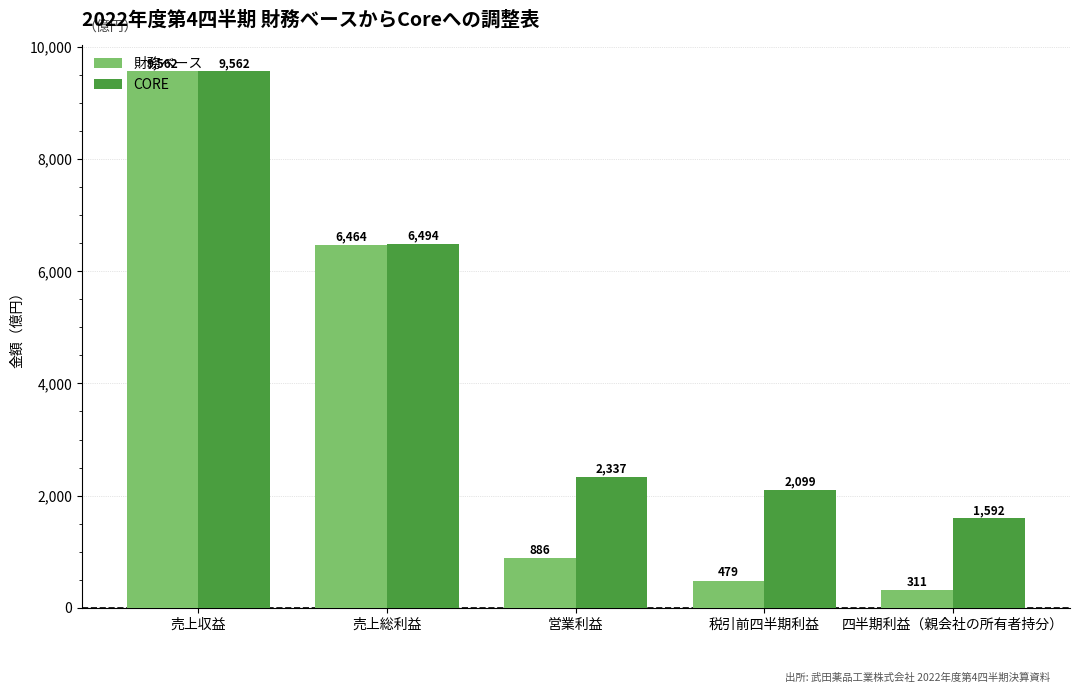

What is the approximate value of 財務ベース at 売上収益?

9562